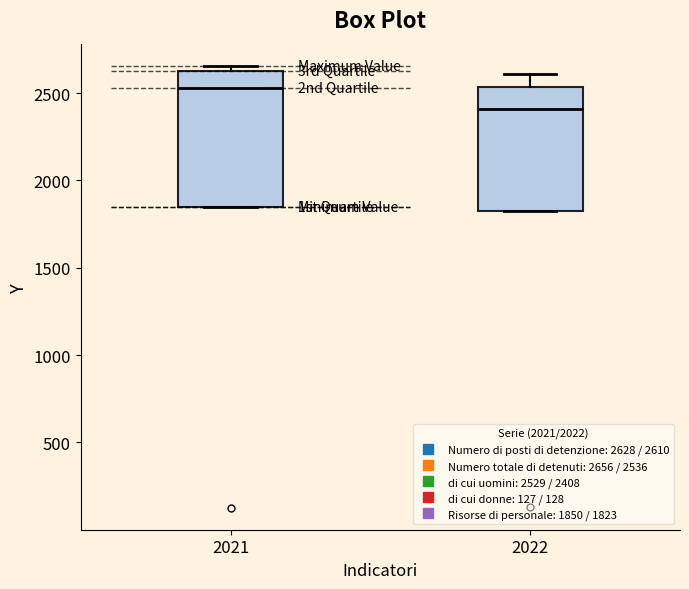

Where is the upper edge of the box at x = 2021 on the y-axis? The values are not printed on the chart, so give them approximately, as read against the axis.

2650